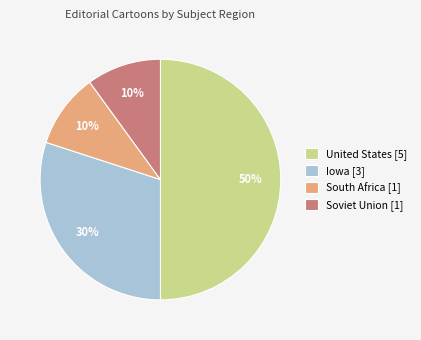

Which category has the biggest portion of the pie?

United States [5]